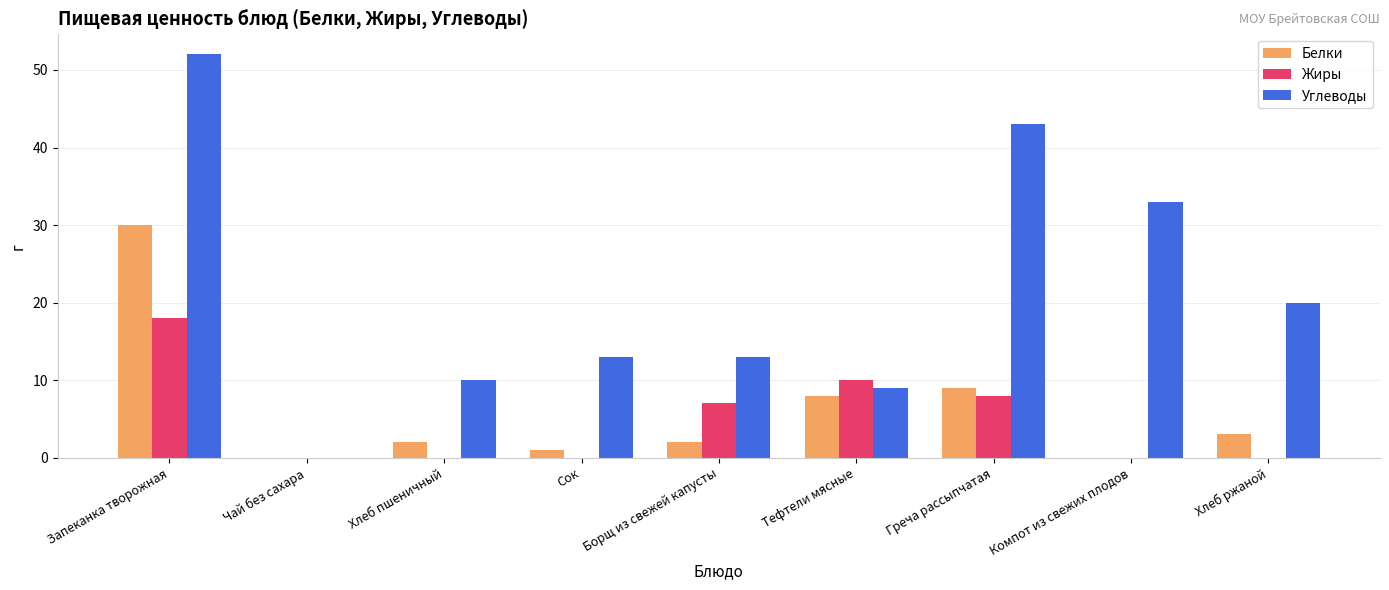

What is the average value of the Белки series?

6